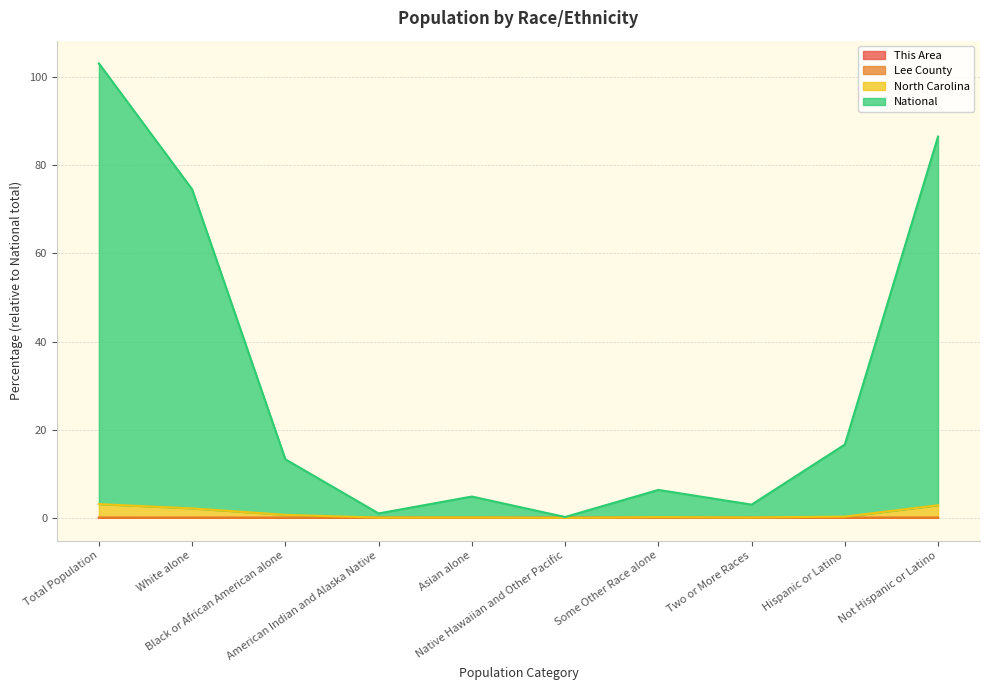

In National, how many points are higher than both neighbors (excluding endpoints)?

2